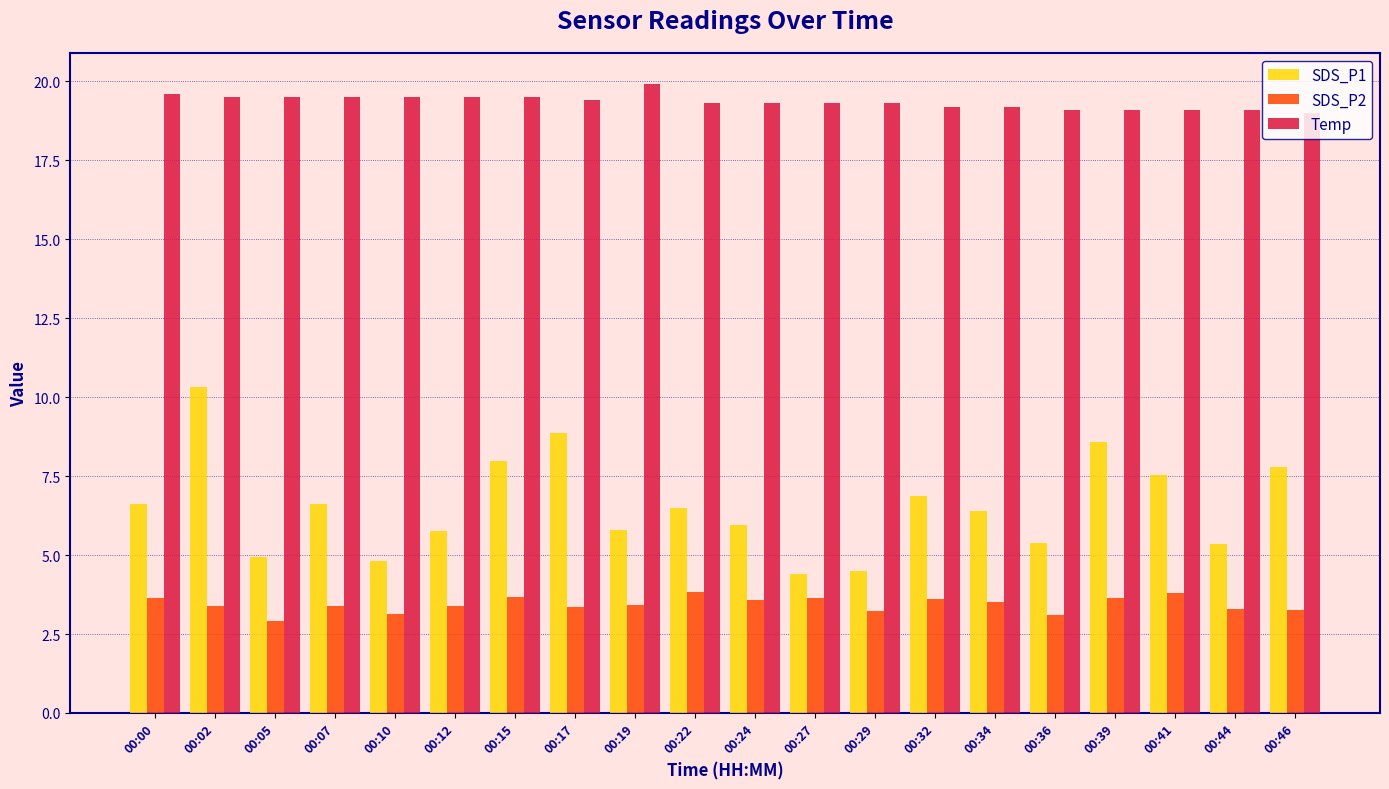

What is the maximum value for Temp?

19.9